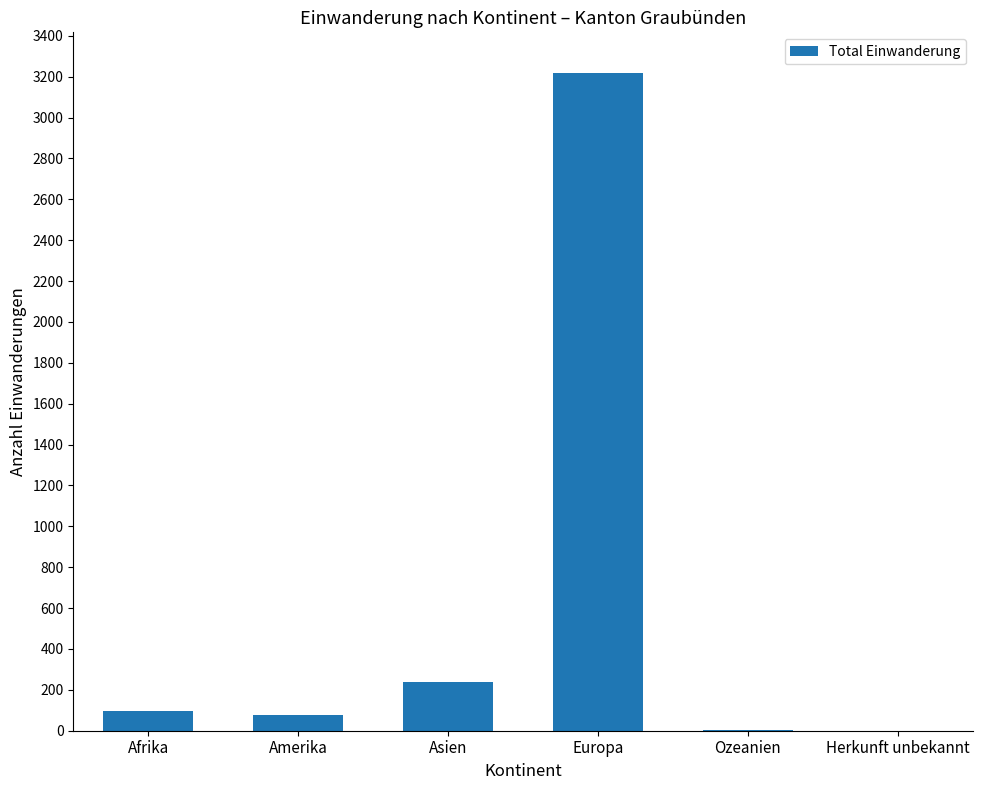

What is the sum of all values?

3632